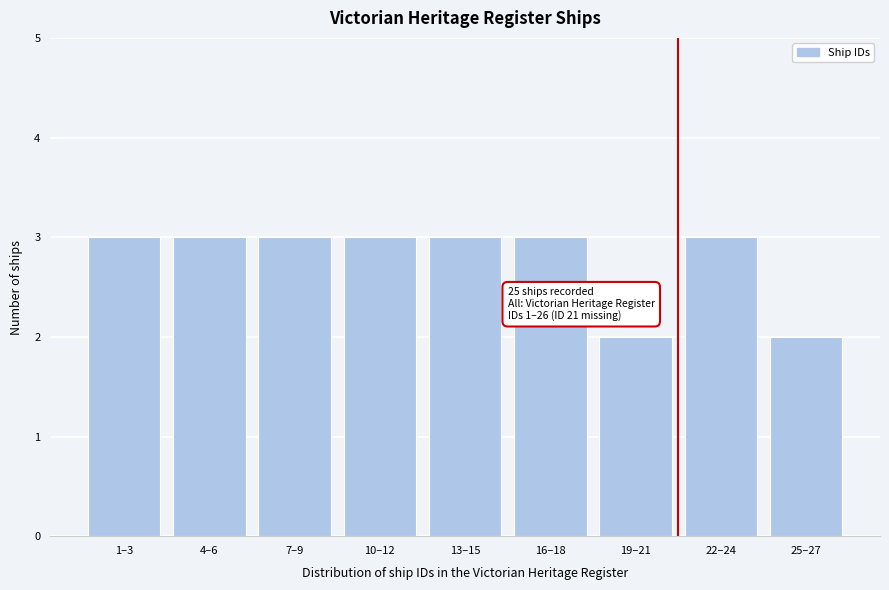

Reading right to left, what are all the values shown in this chart?

25–27=2	22–24=3	19–21=2	16–18=3	13–15=3	10–12=3	7–9=3	4–6=3	1–3=3